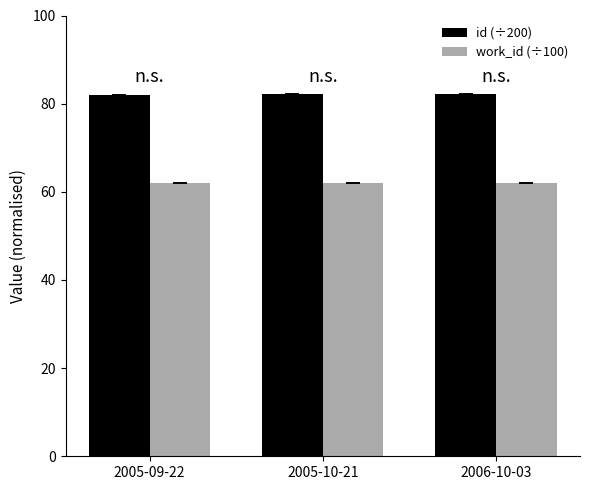

What is the minimum value shown in the chart?

62.0